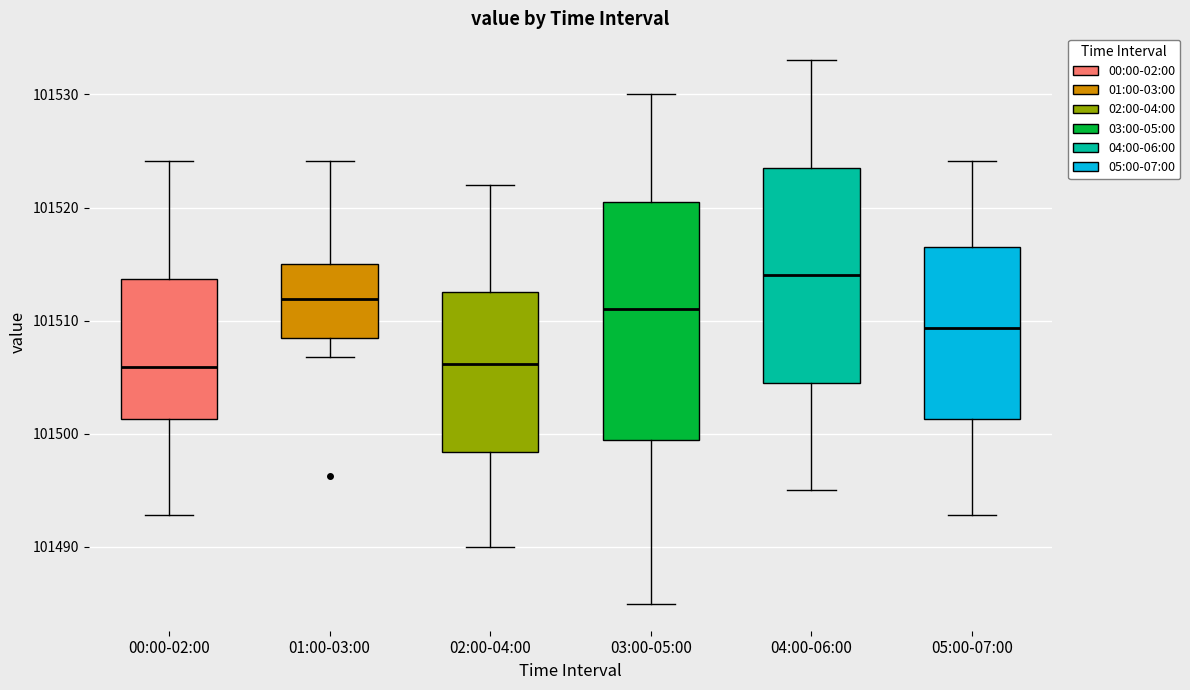

Reading left to right, transcribe this box plot: for each box, give where its median line is, the range the box spans, and where its two whiskers end, as read against the y-axis. The values are not printed on the chart, so give them approximately, as read against the axis.

00:00-02:00: median 101506, box 101501 to 101514, whiskers 101493 to 101524
01:00-03:00: median 101512, box 101508 to 101515, whiskers 101507 to 101524
02:00-04:00: median 101506, box 101498 to 101513, whiskers 101490 to 101522
03:00-05:00: median 101511, box 101500 to 101521, whiskers 101485 to 101530
04:00-06:00: median 101514, box 101505 to 101524, whiskers 101495 to 101533
05:00-07:00: median 101509, box 101501 to 101517, whiskers 101493 to 101524